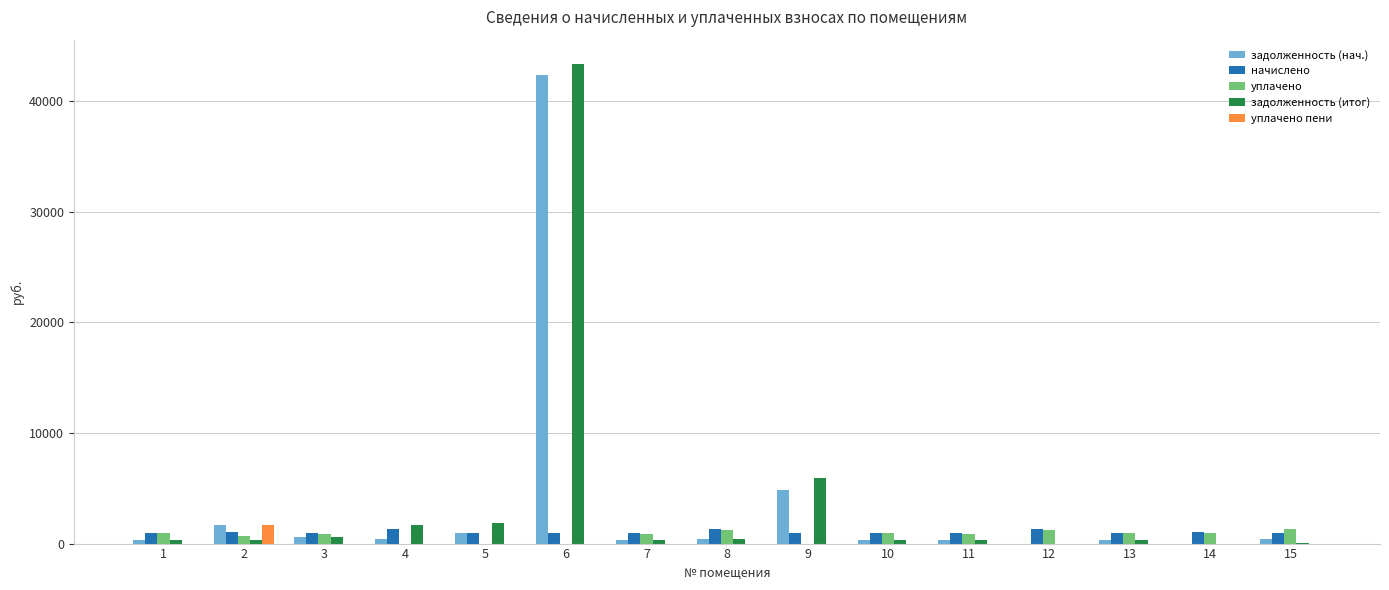

What is the approximate value of задолженность (итог) at 14?

4.4